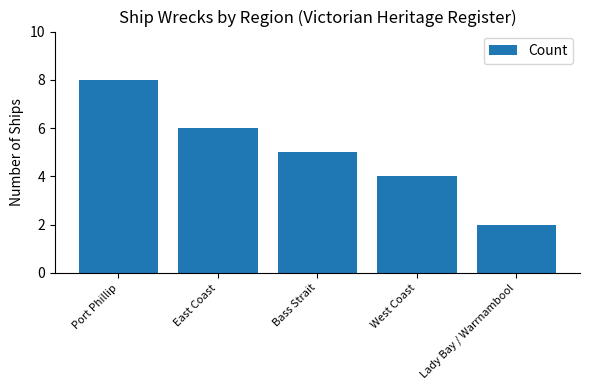

Which label corresponds to the smallest value in the chart?

Lady Bay / Warrnambool